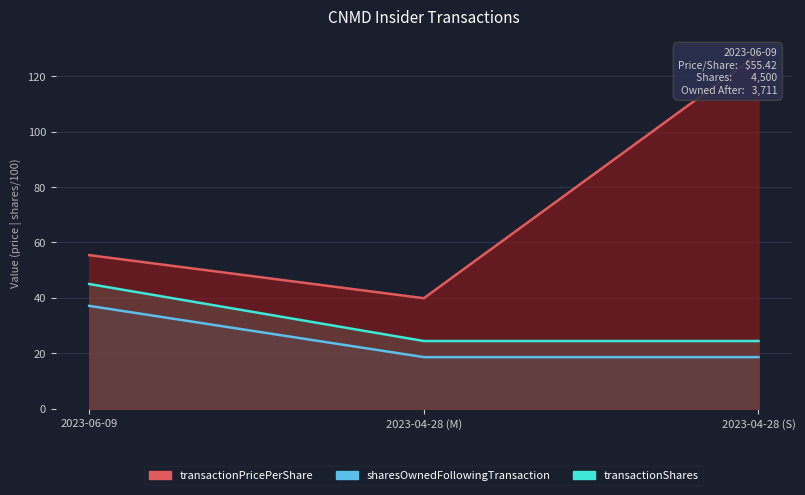

Count the number of data series in this chart.

3